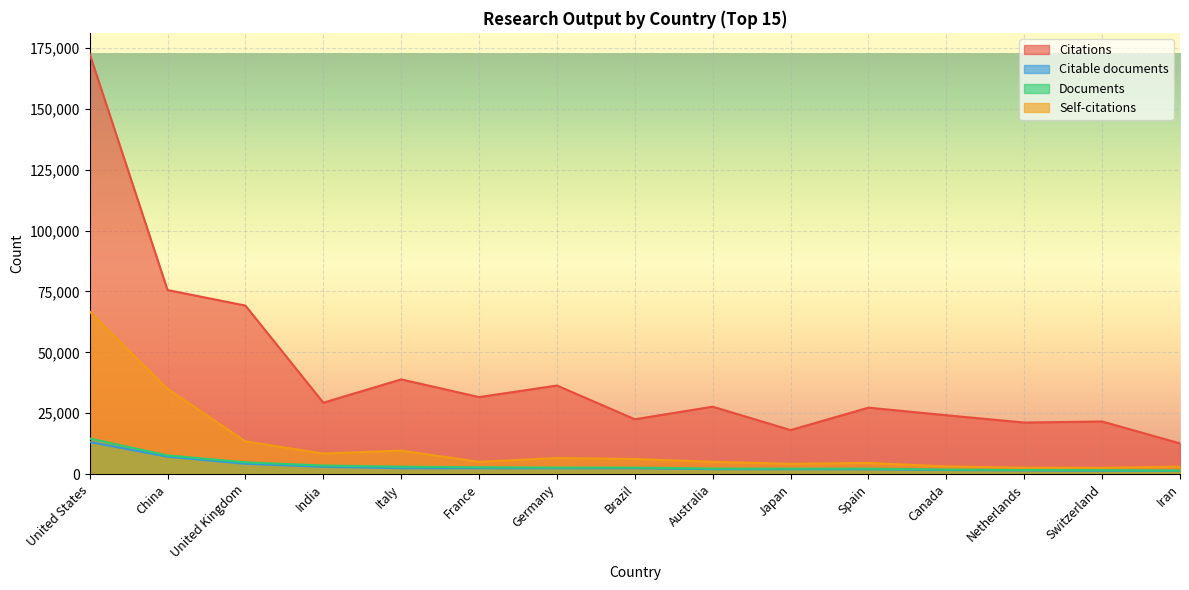

What is the difference between the Citations values at Italy and Australia?

11210